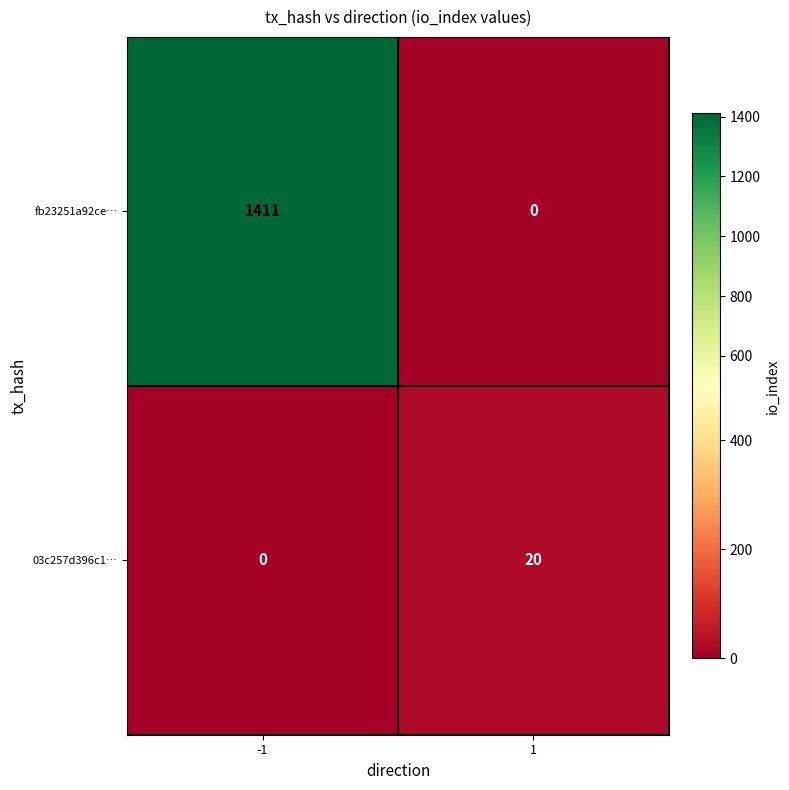

List the series in order of their overall mean, highest first.

fb23251a92ce…, 03c257d396c1…